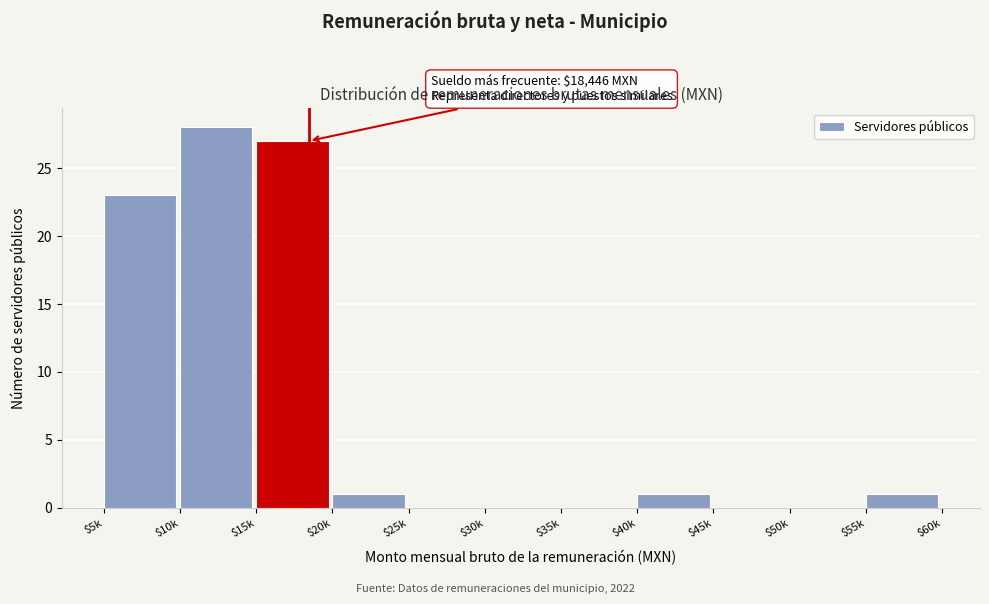

Where is the data nearest to the value 14?

$5k